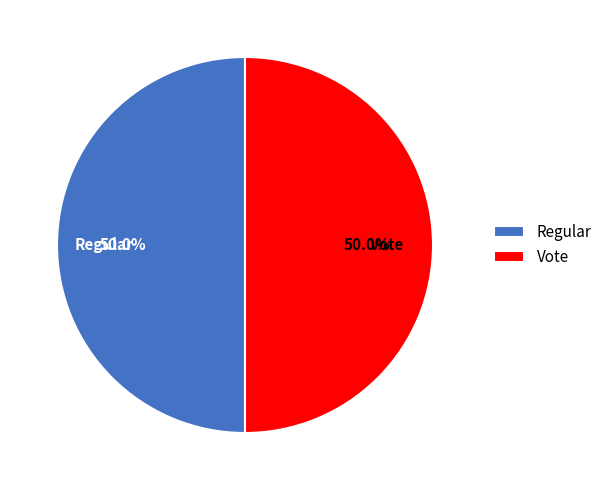

Is it true that Regular is 50% of the pie?

True